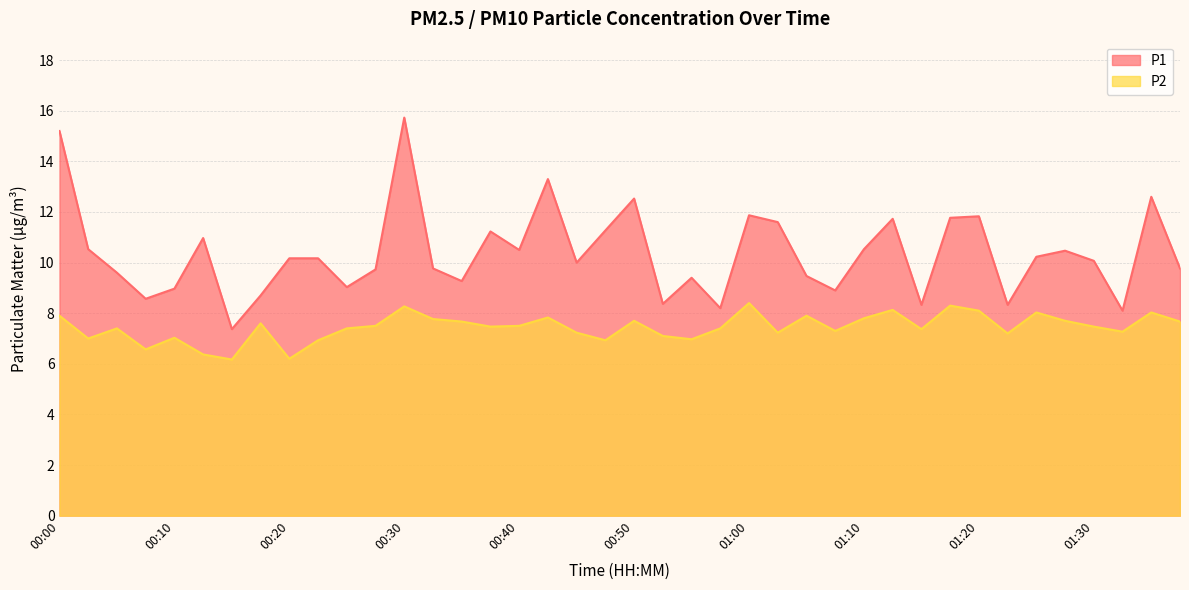

At which label does P2 first exceed 7?

00:00